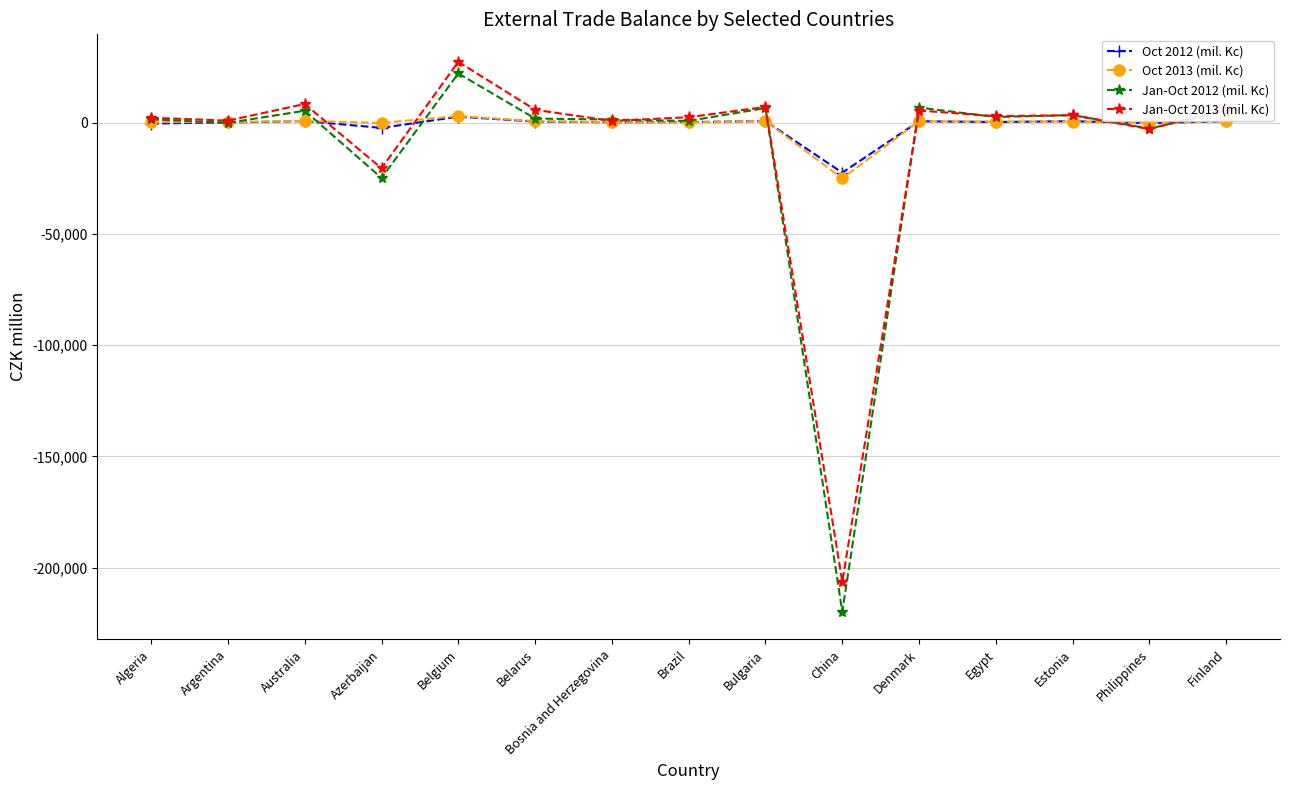

Does the chart display data point markers on the line(s)?

Yes